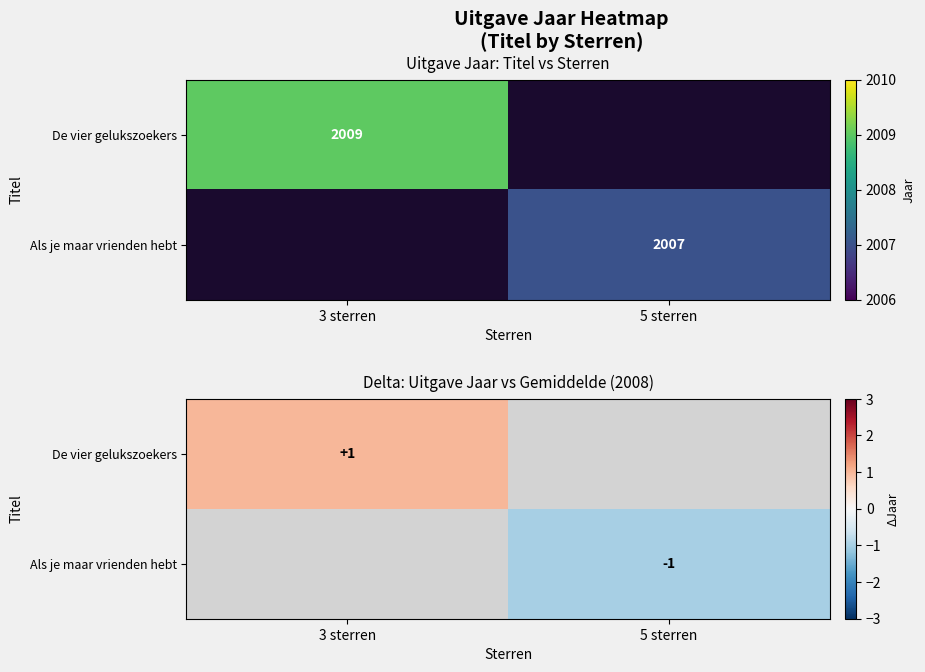

The value of Als je maar vrienden hebt at 5 sterren is -1.8. True or false?

False